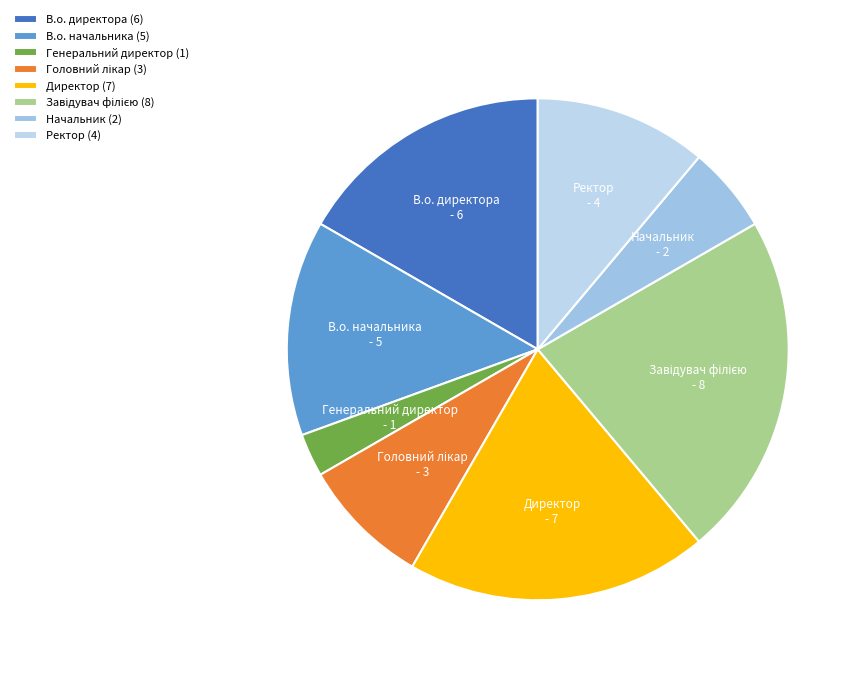

Between Начальник and Генеральний директор, which is larger?

Начальник